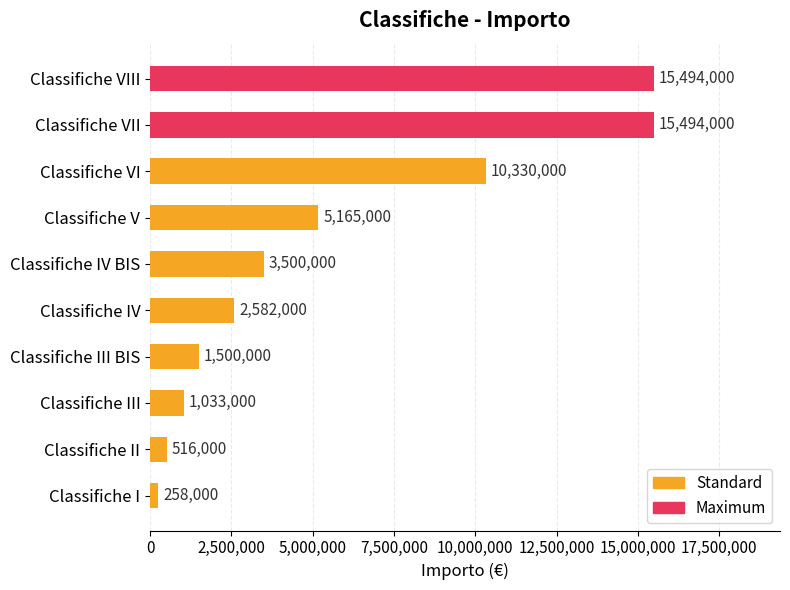

At which label is the value closest to 7876000?

Classifiche VI